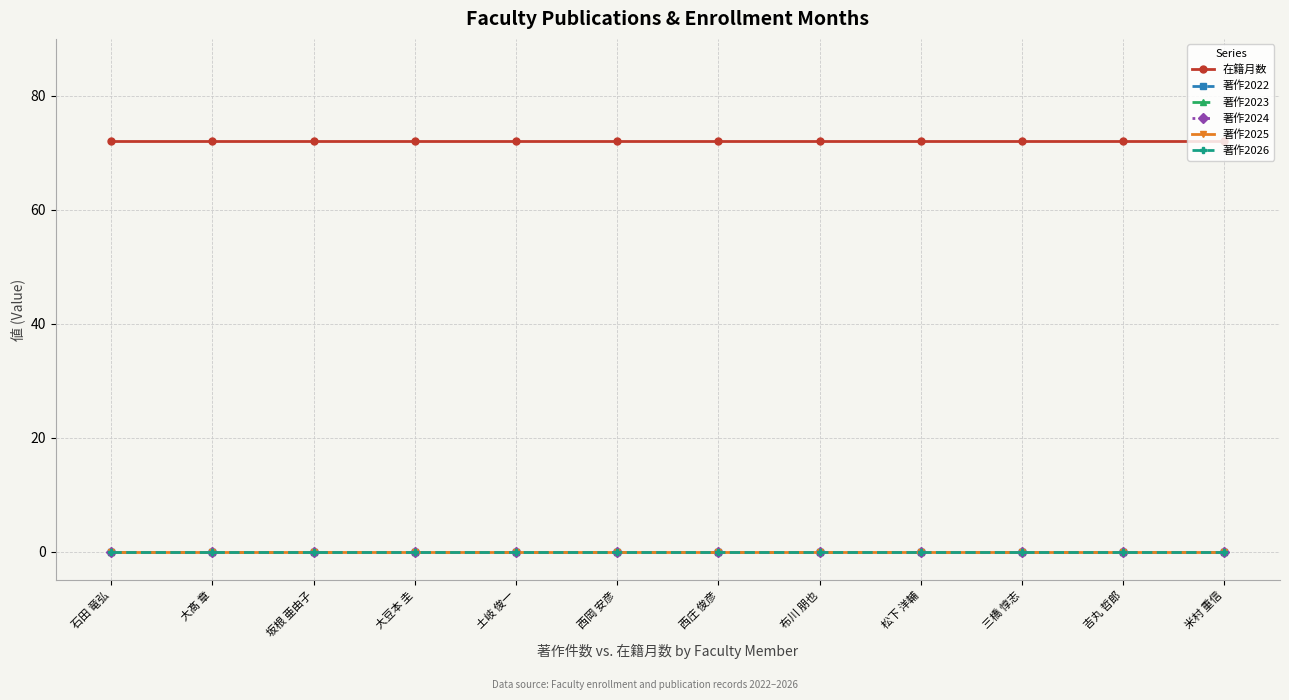

Reading right to left, list all the values displayed in this chart.

在籍月数: 米村 重信=72	吉丸 哲郎=72	三橋 惇志=72	松下 洋輔=72	布川 朋也=72	西庄 俊彦=72	西岡 安彦=72	土岐 俊一=72	大豆本 圭=72	坂根 亜由子=72	大髙 章=72	石田 竜弘=72
著作2022: 米村 重信=0	吉丸 哲郎=0	三橋 惇志=0	松下 洋輔=0	布川 朋也=0	西庄 俊彦=0	西岡 安彦=0	土岐 俊一=0	大豆本 圭=0	坂根 亜由子=0	大髙 章=0	石田 竜弘=0
著作2023: 米村 重信=0	吉丸 哲郎=0	三橋 惇志=0	松下 洋輔=0	布川 朋也=0	西庄 俊彦=0	西岡 安彦=0	土岐 俊一=0	大豆本 圭=0	坂根 亜由子=0	大髙 章=0	石田 竜弘=0
著作2024: 米村 重信=0	吉丸 哲郎=0	三橋 惇志=0	松下 洋輔=0	布川 朋也=0	西庄 俊彦=0	西岡 安彦=0	土岐 俊一=0	大豆本 圭=0	坂根 亜由子=0	大髙 章=0	石田 竜弘=0
著作2025: 米村 重信=0	吉丸 哲郎=0	三橋 惇志=0	松下 洋輔=0	布川 朋也=0	西庄 俊彦=0	西岡 安彦=0	土岐 俊一=0	大豆本 圭=0	坂根 亜由子=0	大髙 章=0	石田 竜弘=0
著作2026: 米村 重信=0	吉丸 哲郎=0	三橋 惇志=0	松下 洋輔=0	布川 朋也=0	西庄 俊彦=0	西岡 安彦=0	土岐 俊一=0	大豆本 圭=0	坂根 亜由子=0	大髙 章=0	石田 竜弘=0